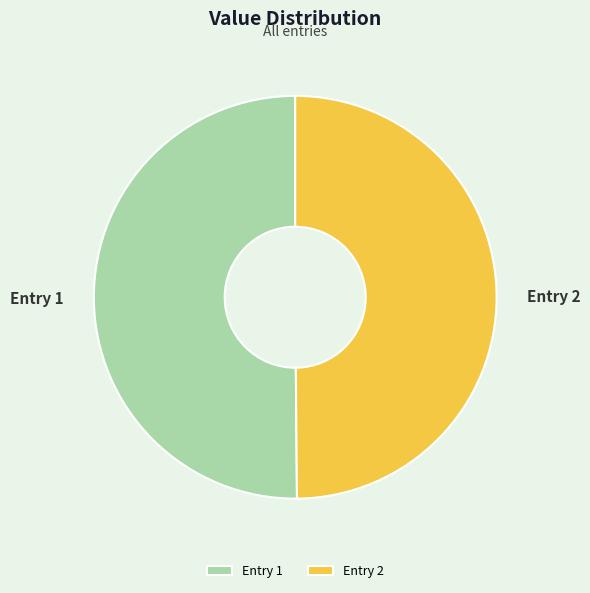

How many segments does this pie chart have?

2